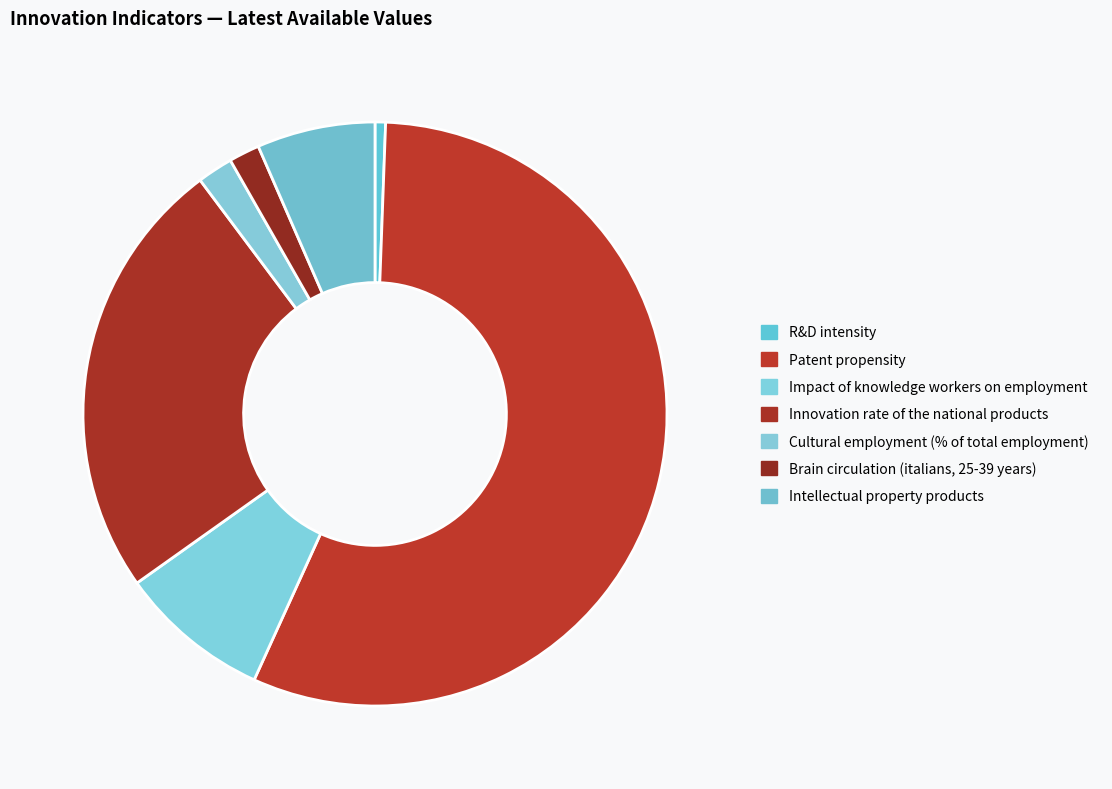

Is Patent propensity the majority of the pie?

Yes